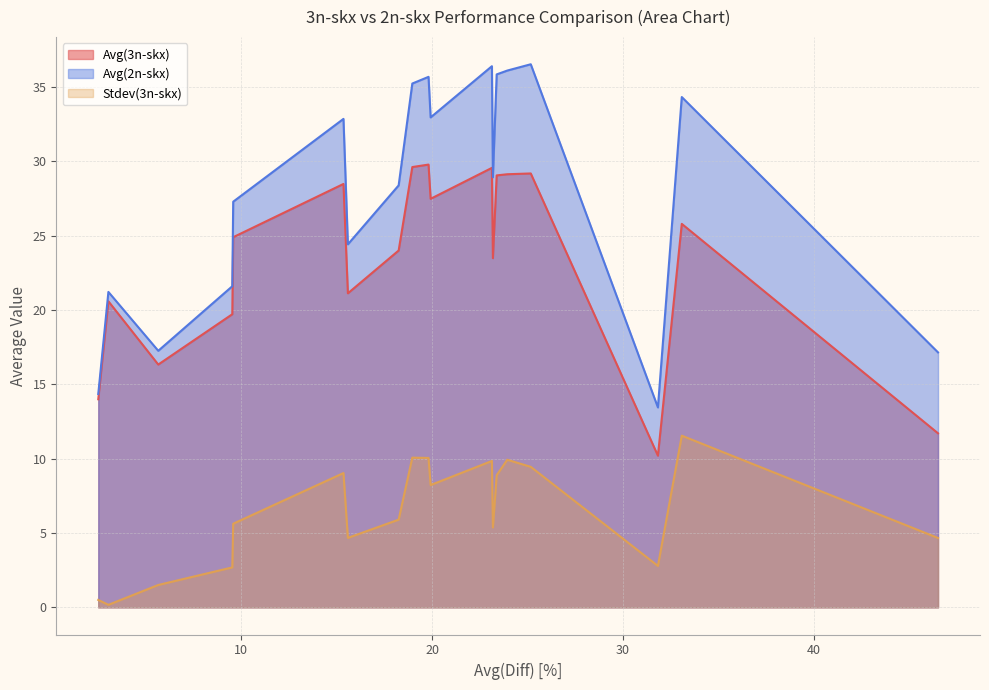

Rank the series by their average value, from highest to lowest.

Avg(2n-skx), Avg(3n-skx), Stdev(3n-skx)